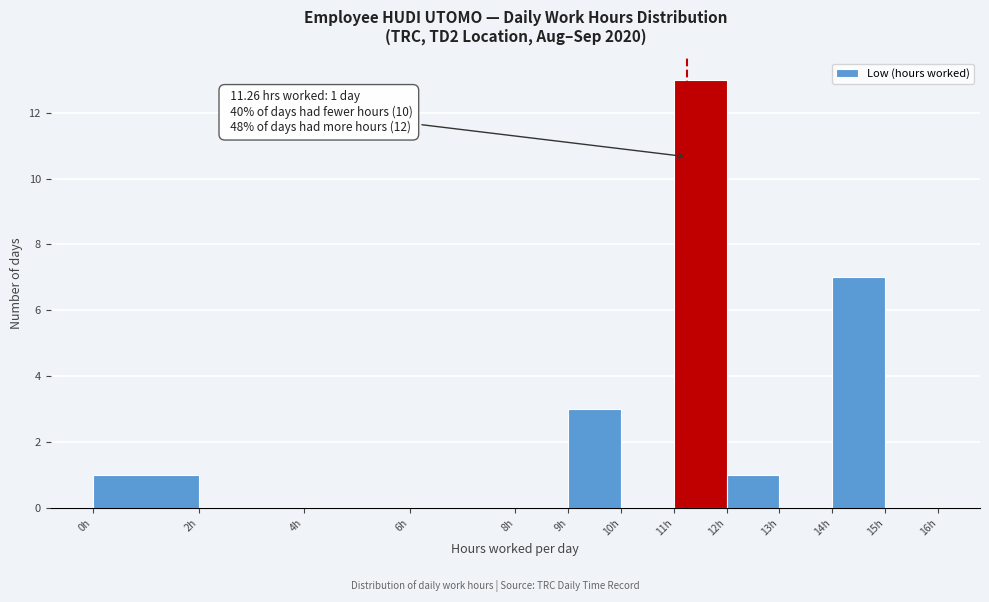

Which range on the x-axis has the tallest bar?

11 to 12